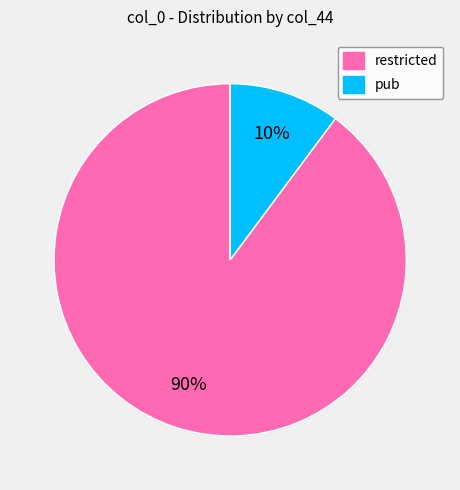

Which slice is the smallest?

pub